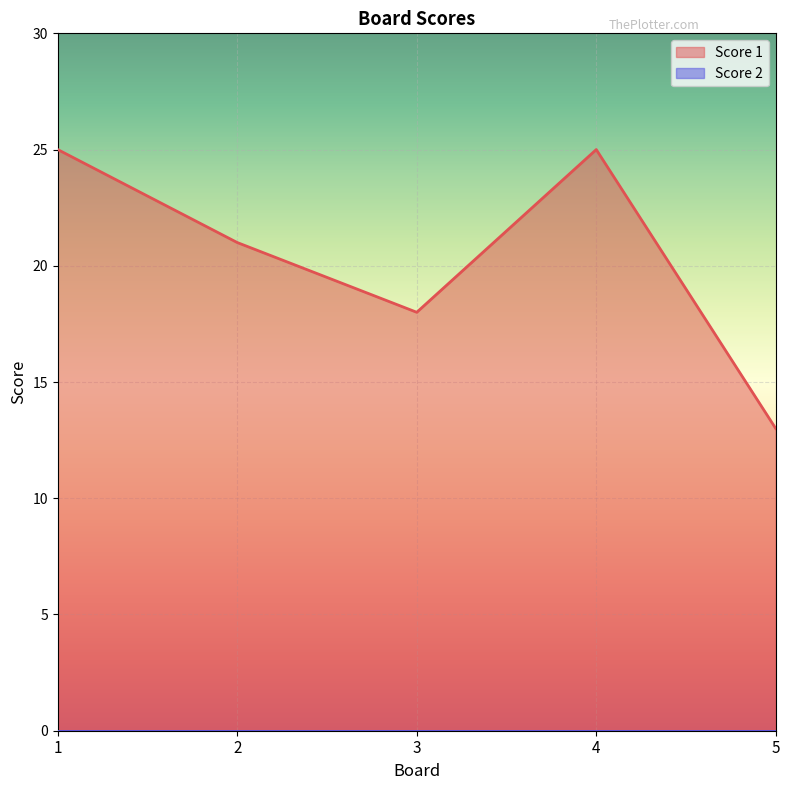

Which category has the lowest value across all series?

5